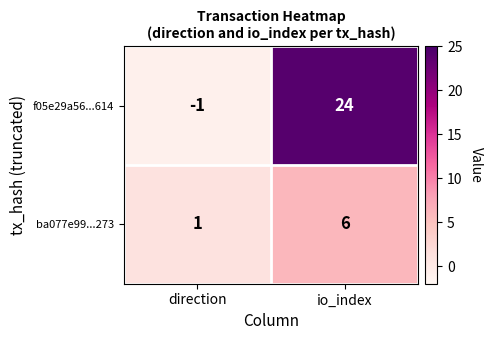

What is the sum of the ba077e99...273 values at direction and io_index?

7